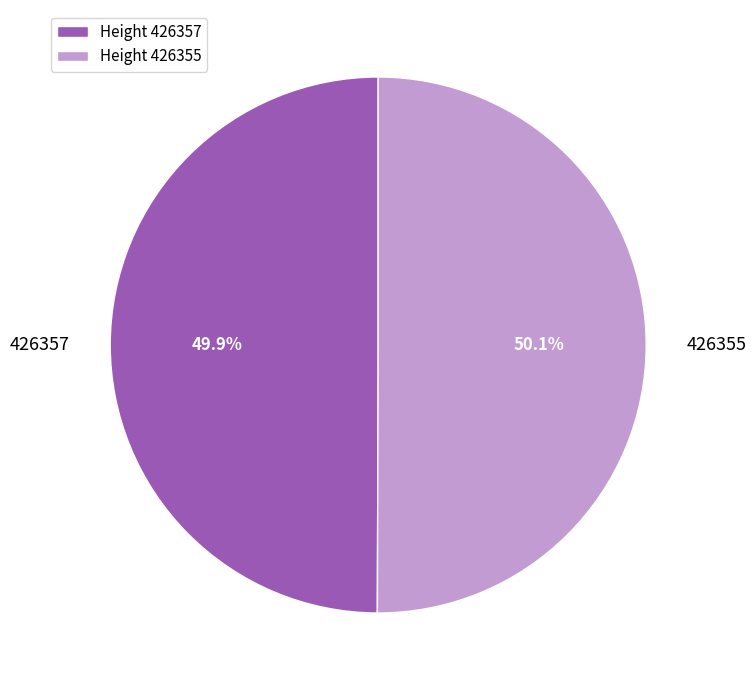

Combined, do Height 426357 and Height 426355 account for over 50%?

Yes